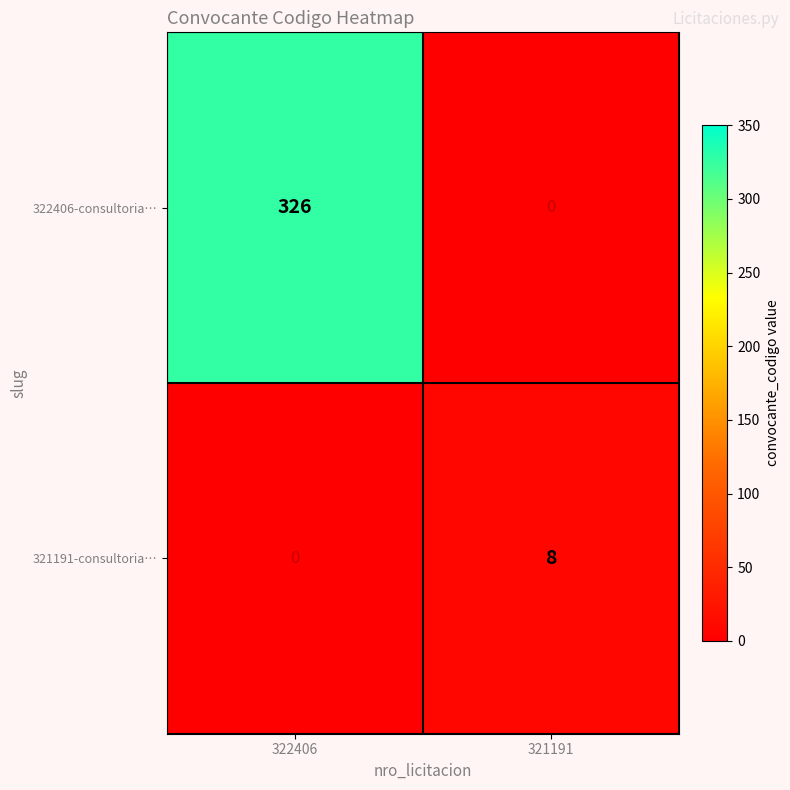

At which category is the sum across all series the highest?

322406